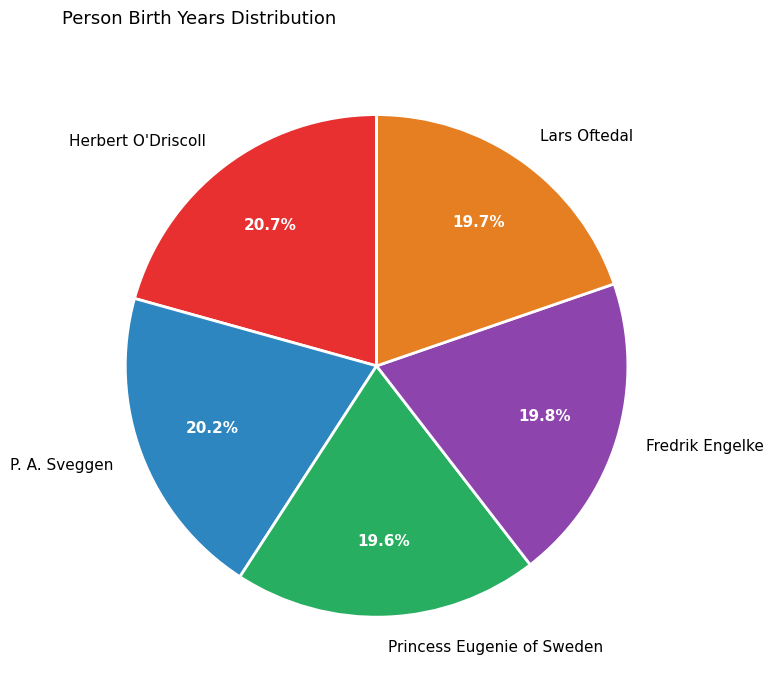

How many segments does this pie chart have?

5